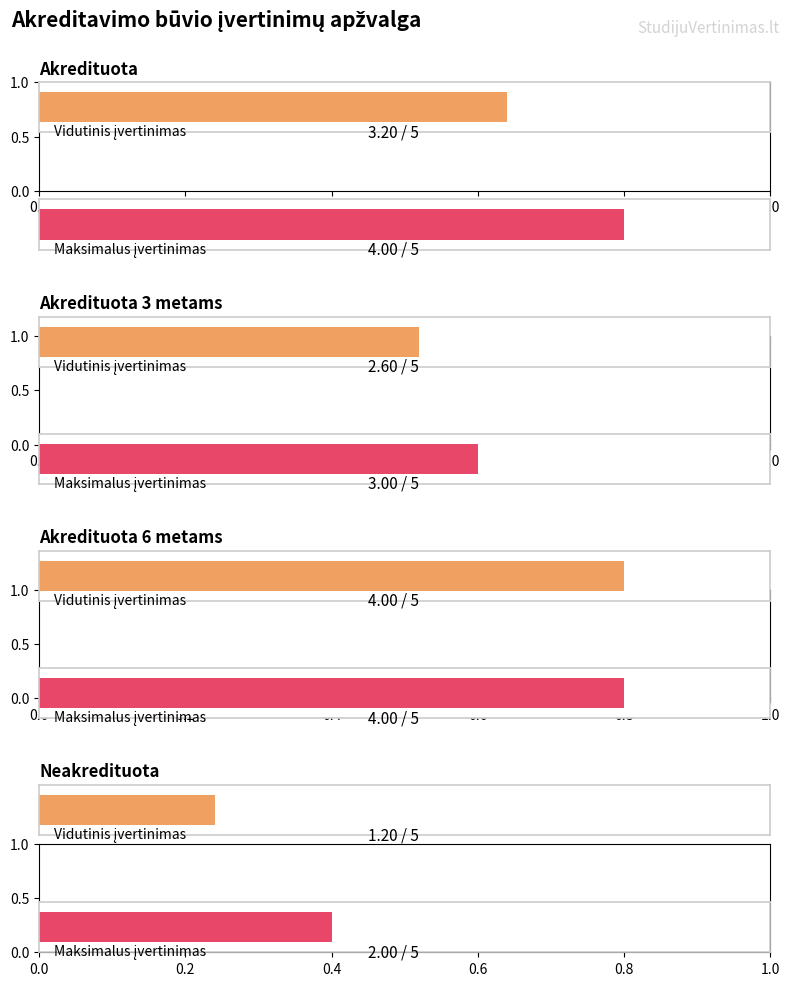

What is the greatest value displayed?

4.0